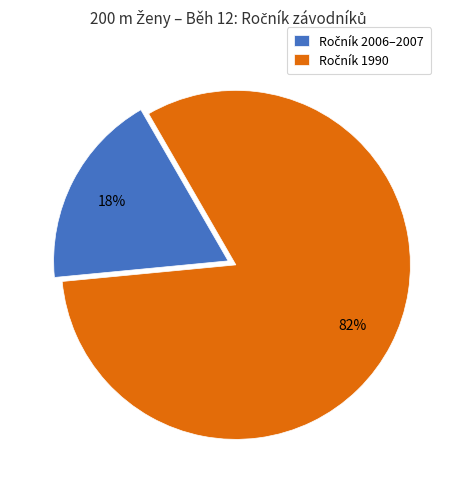

To the nearest percent, what is the difference between the largest and smallest slice percentages?

64%